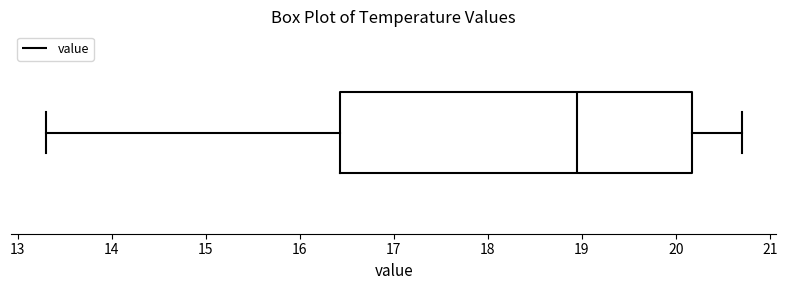

Read this box plot against the x-axis: the position of the median line, the range covered by the box, and the ends of both whiskers. The values are not printed on the chart, so give them approximately, as read against the axis.

median 19.0, box 16.4 to 20.2, whiskers 13.3 to 20.7